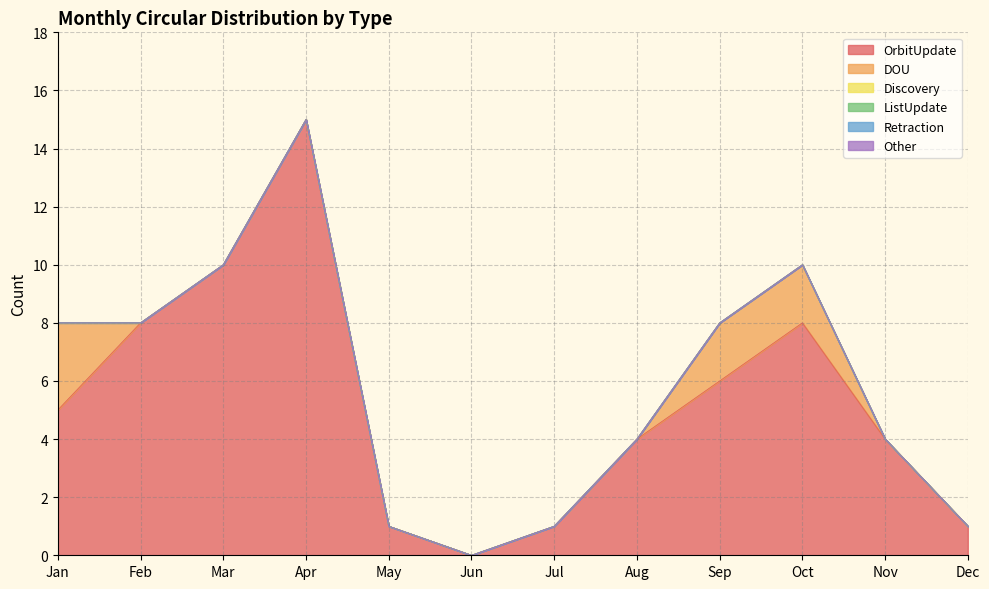

True or false: OrbitUpdate has a value of 13 at Mar.

False